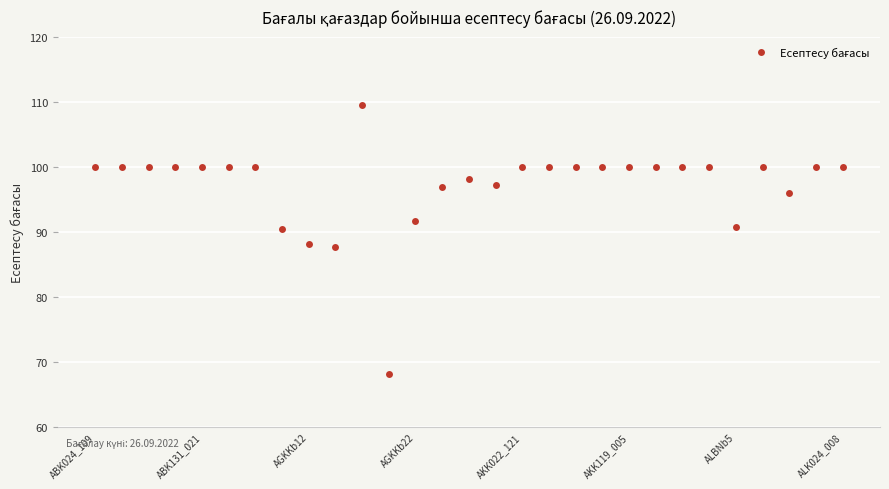

What is the smallest value displayed?

68.1